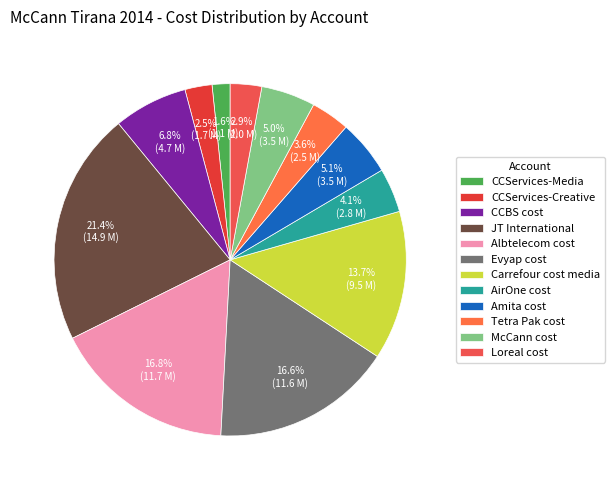

How many segments does this pie chart have?

12